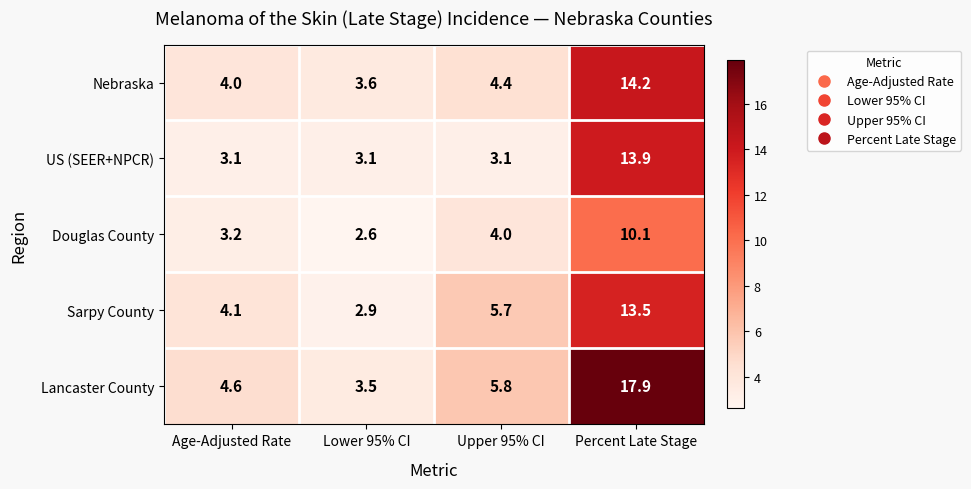

What value does the Sarpy County series have at Percent Late Stage?

13.5